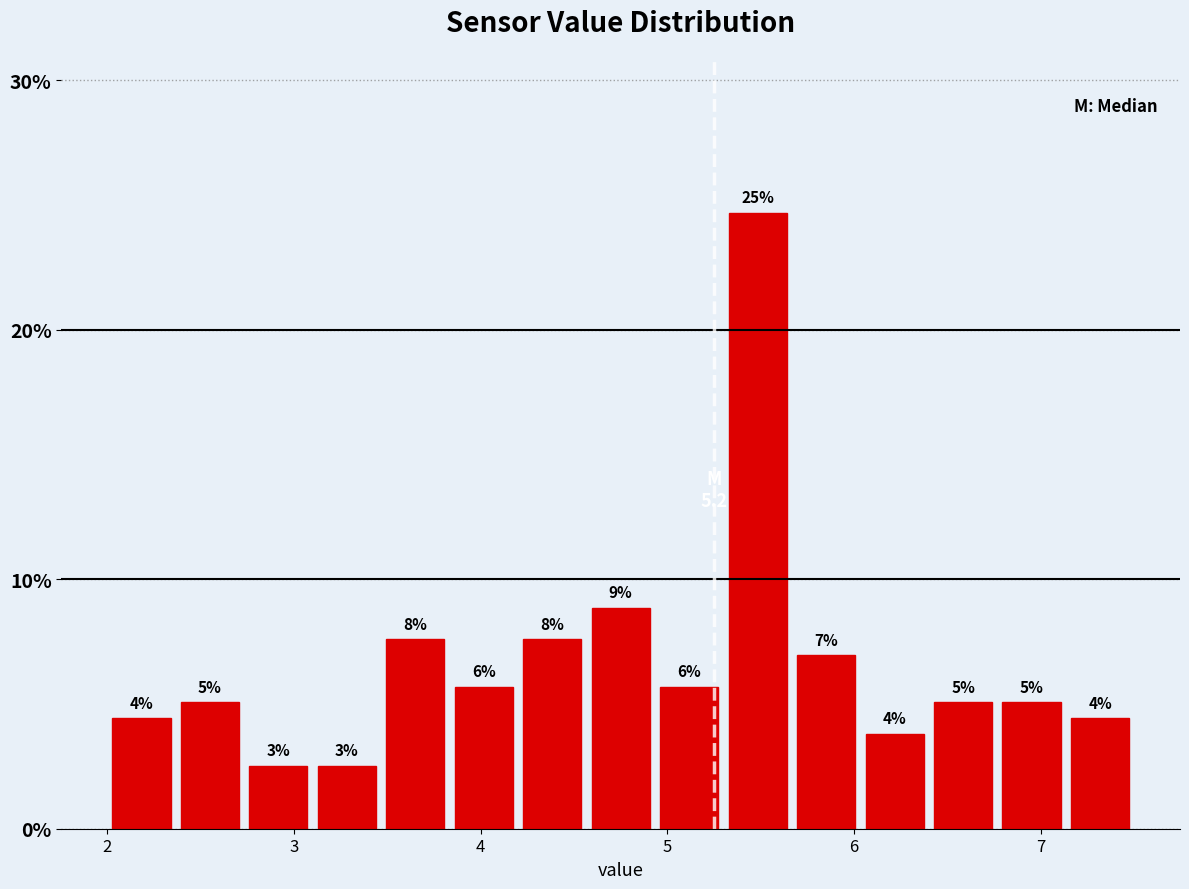

Read against the x-axis, roughly where is the centre of the tallest bar?

5.5